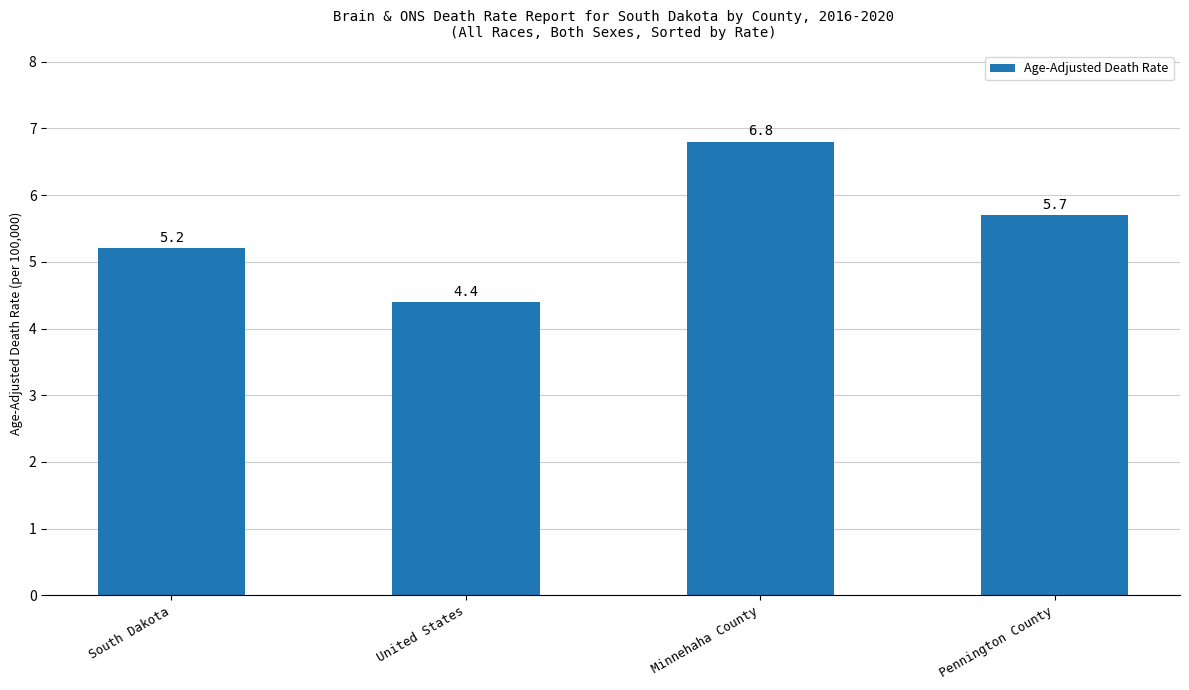

What is the label of the 3rd bar from the left?

Minnehaha County